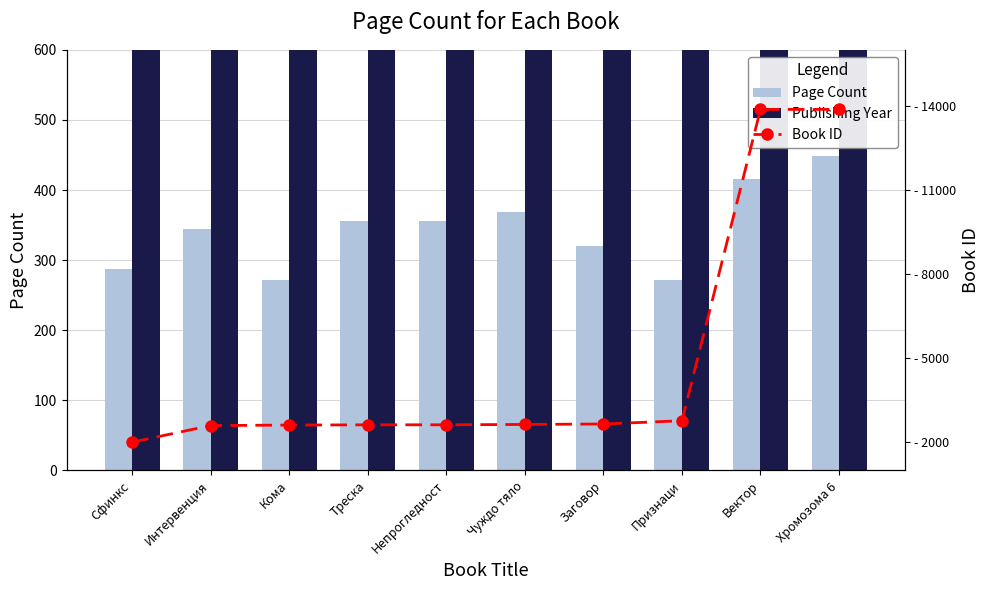

Is the value of Book ID at Интервенция greater than the value of Page Count at Хромозома 6?

Yes